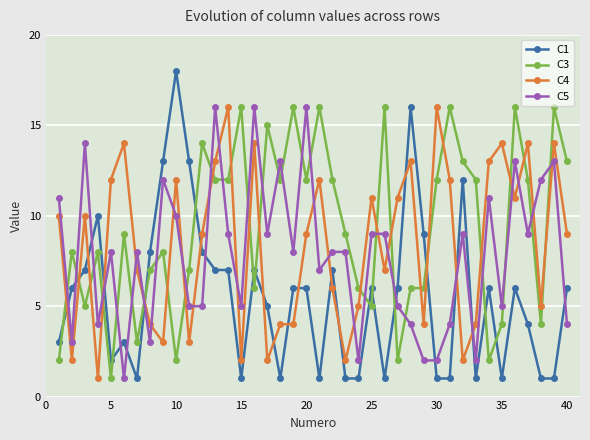

How many lines are shown in the chart?

4